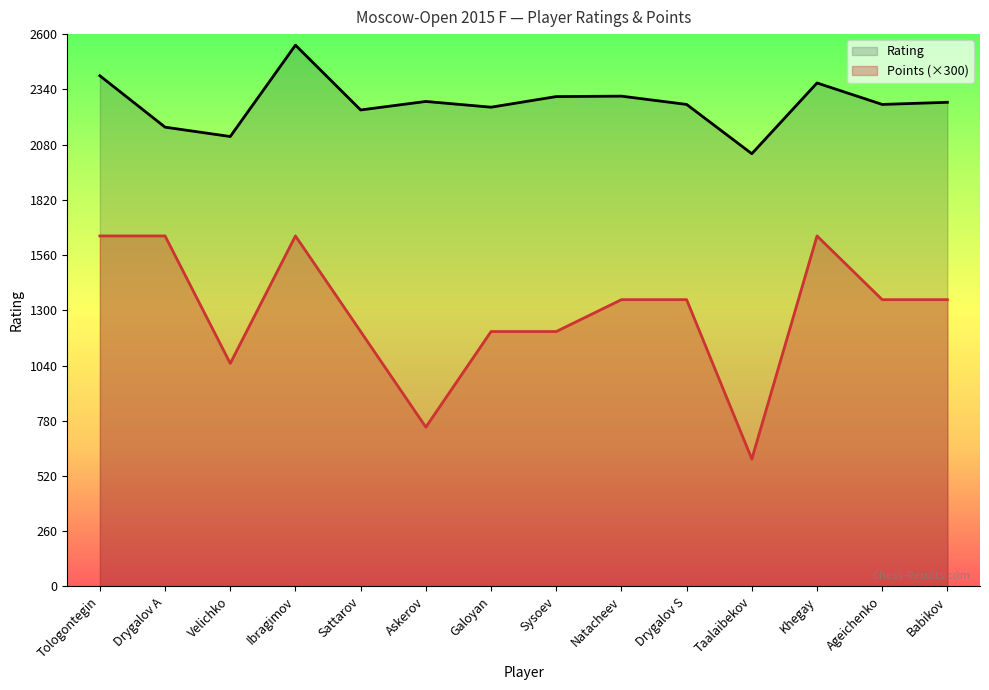

What are all the series names shown in the legend?

Rating, Points (×300)